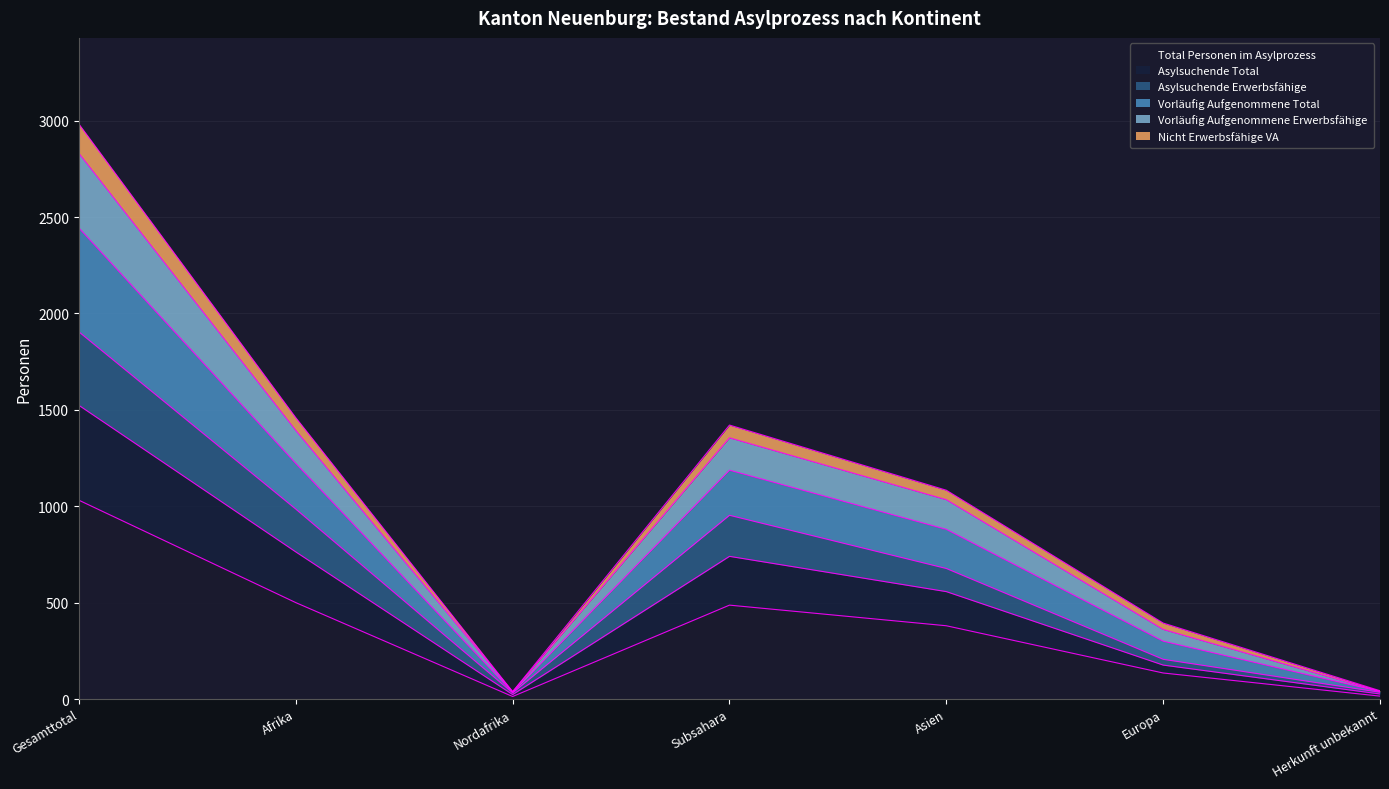

Where is the first local minimum for Total Personen im Asylprozess?

Nordafrika